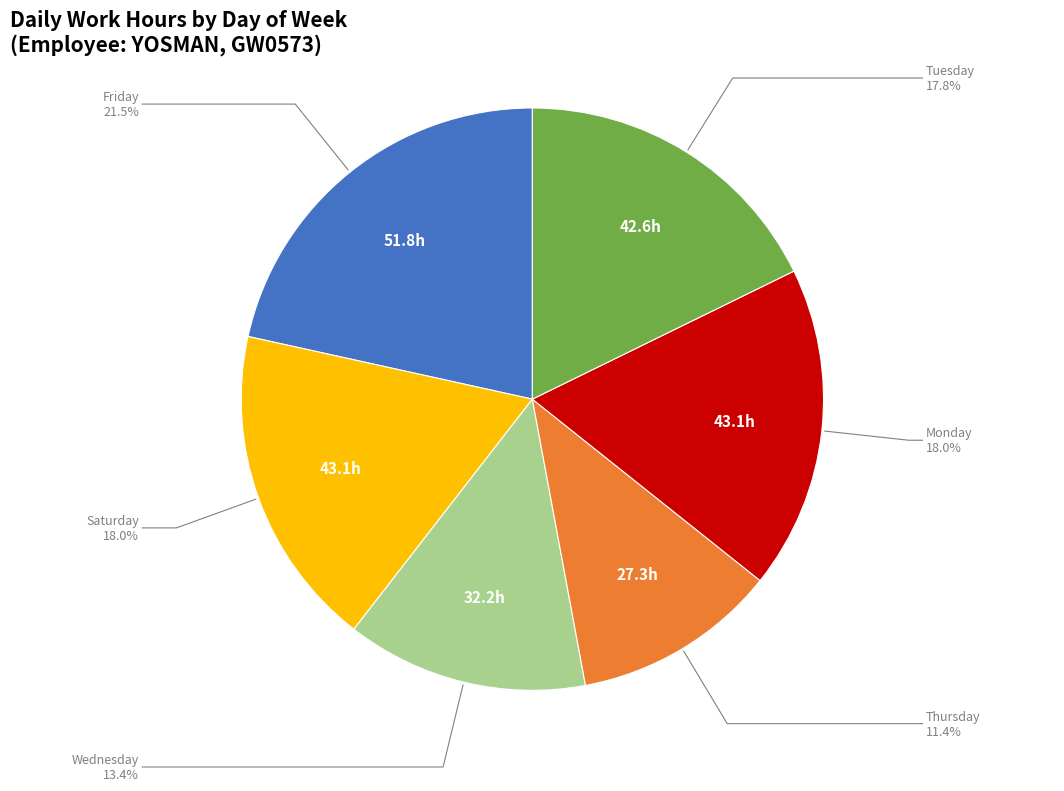

How many slices are in this pie chart?

6